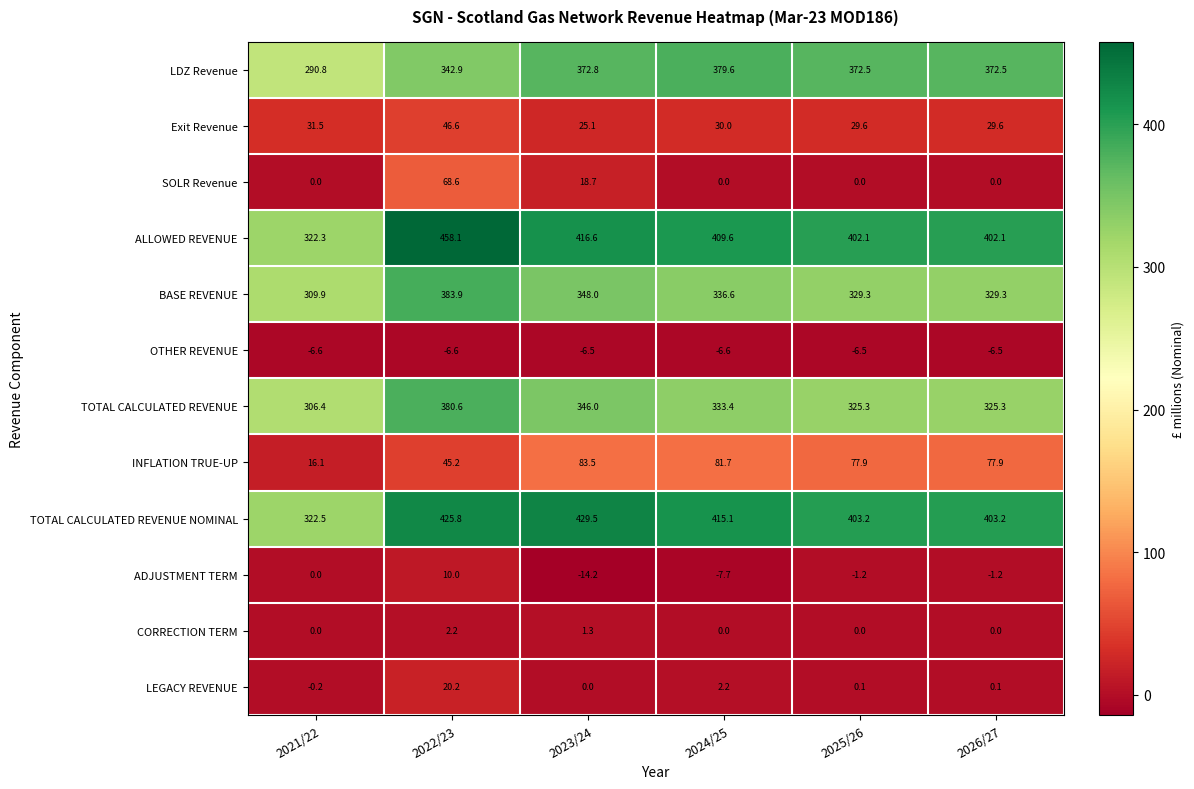

Where is TOTAL CALCULATED REVENUE nearest to the value 343?

2023/24